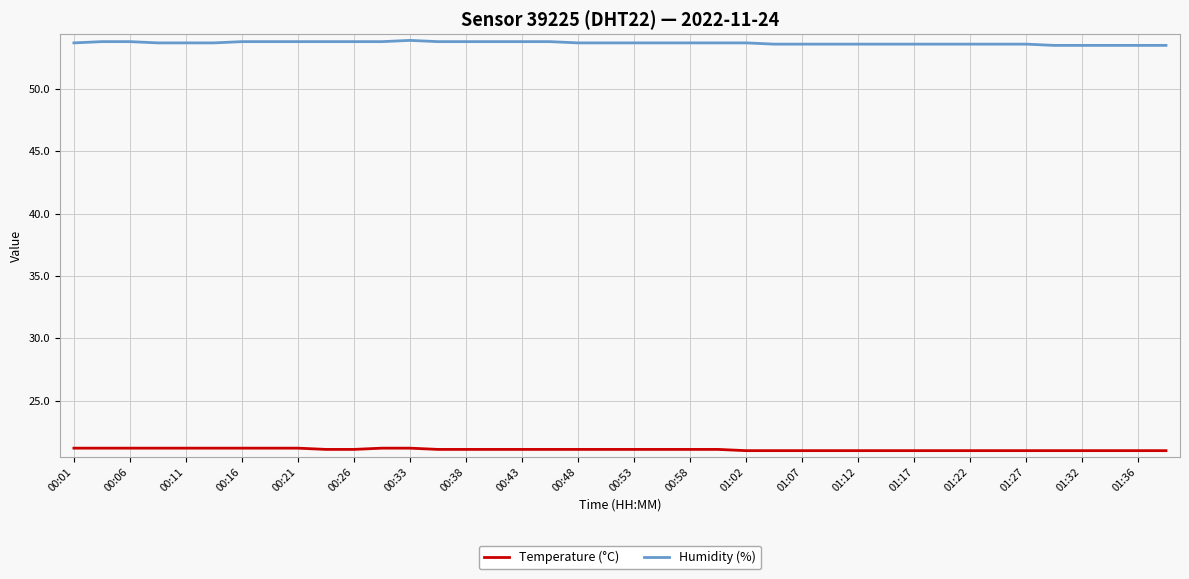

True or false: Humidity (%) and Temperature (°C) cross at least once.

False